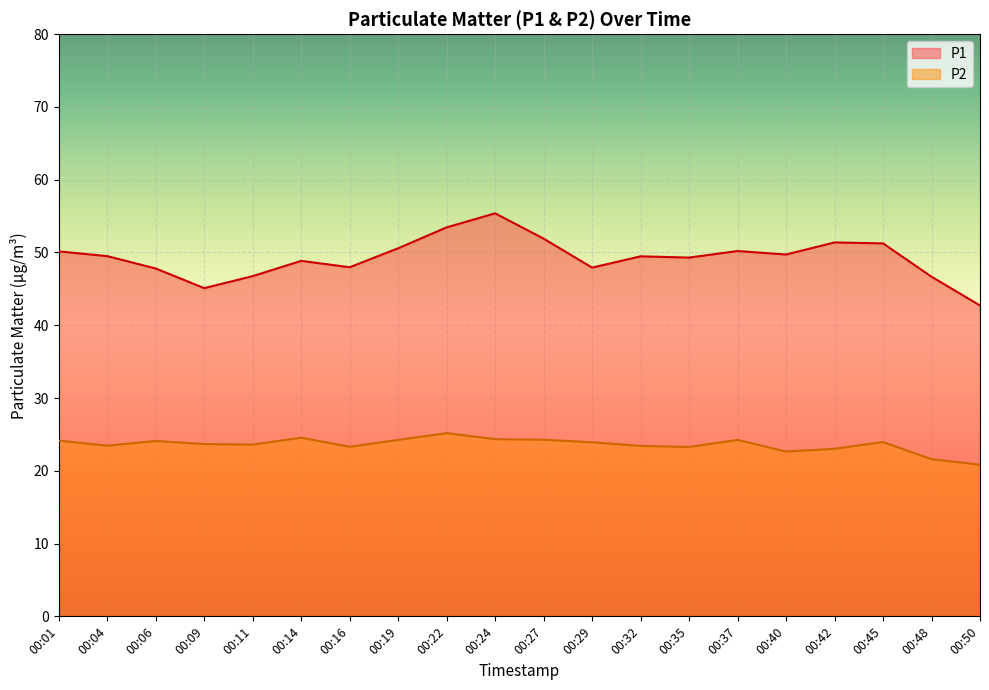

What is the difference between the P2 values at 00:24 and 00:16?

1.1